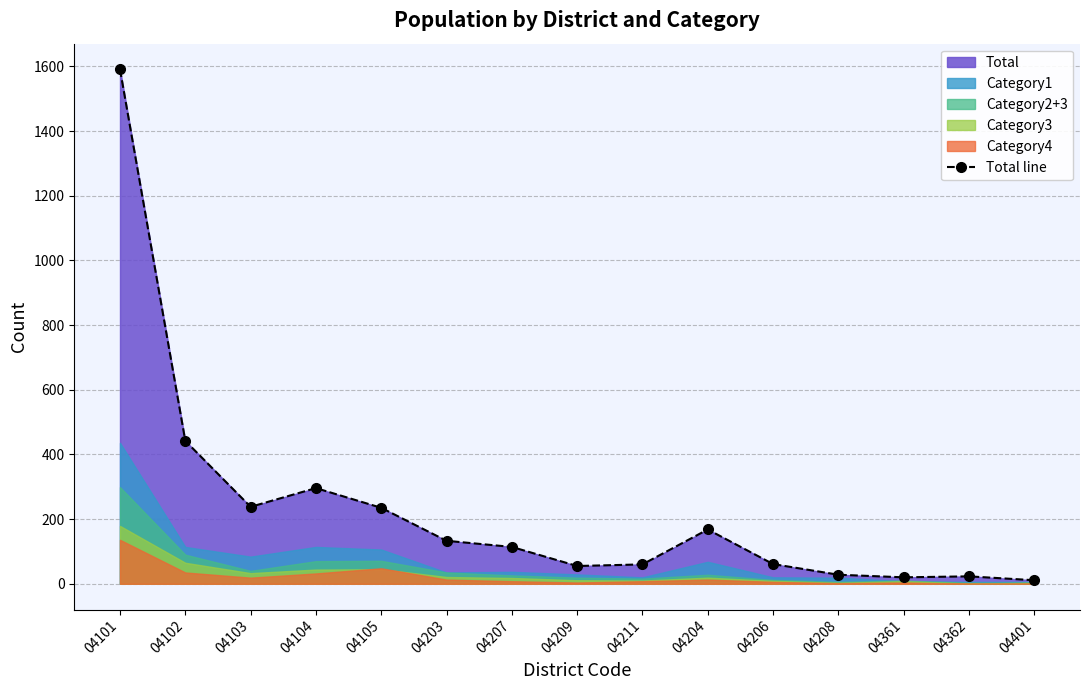

Does the chart have visible grid lines?

Yes